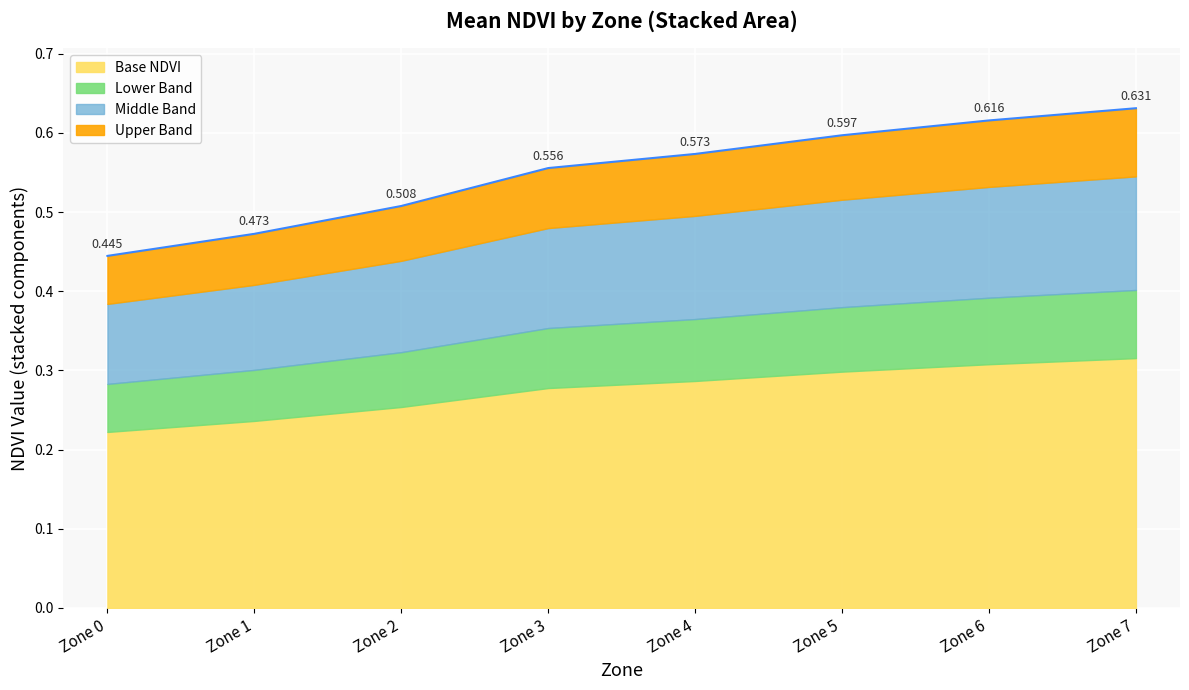

True or false: the data shows 0.5 at Zone 1.

True